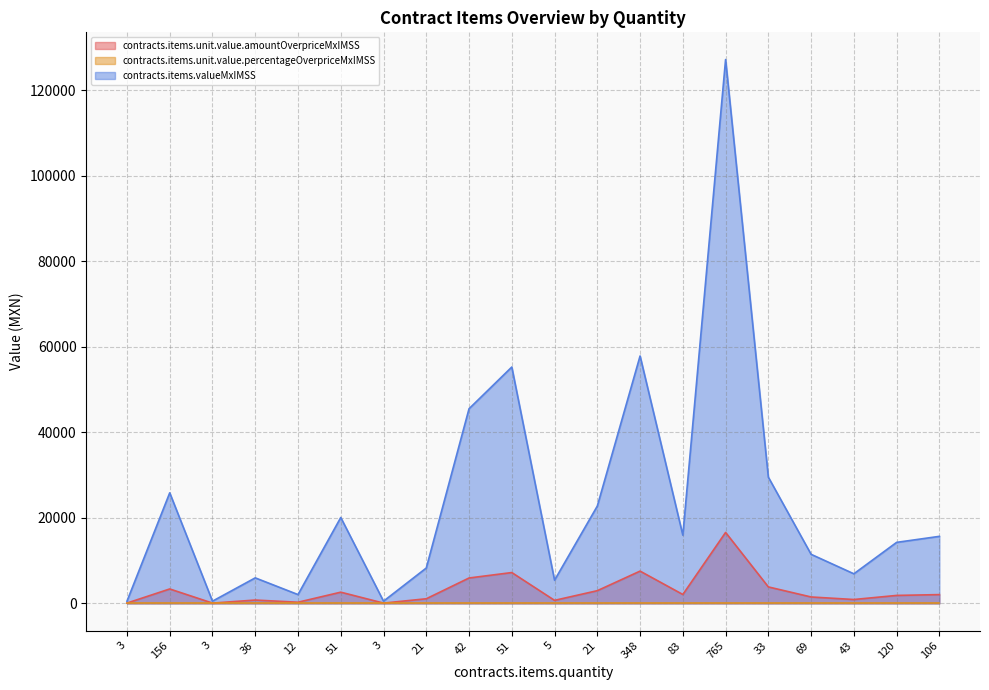

Does the chart display data point markers on the line(s)?

No